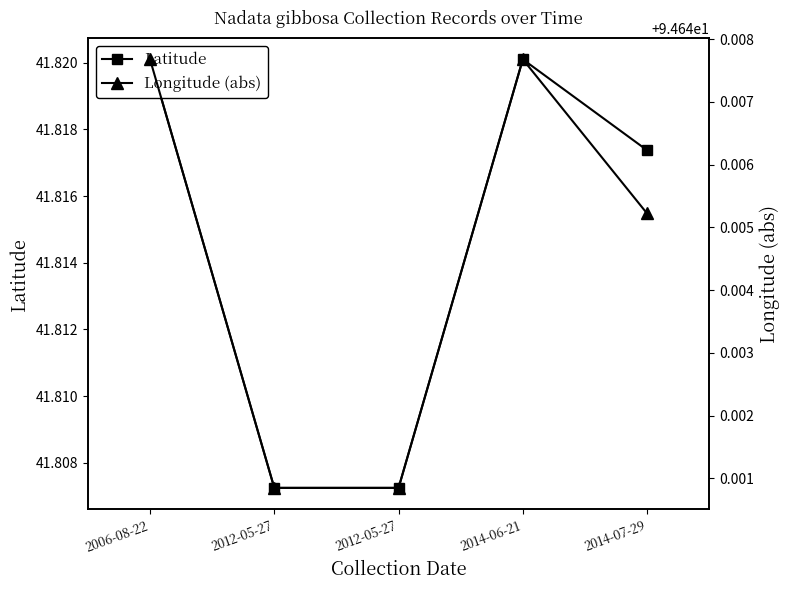

How many categories are shown in the chart?

5